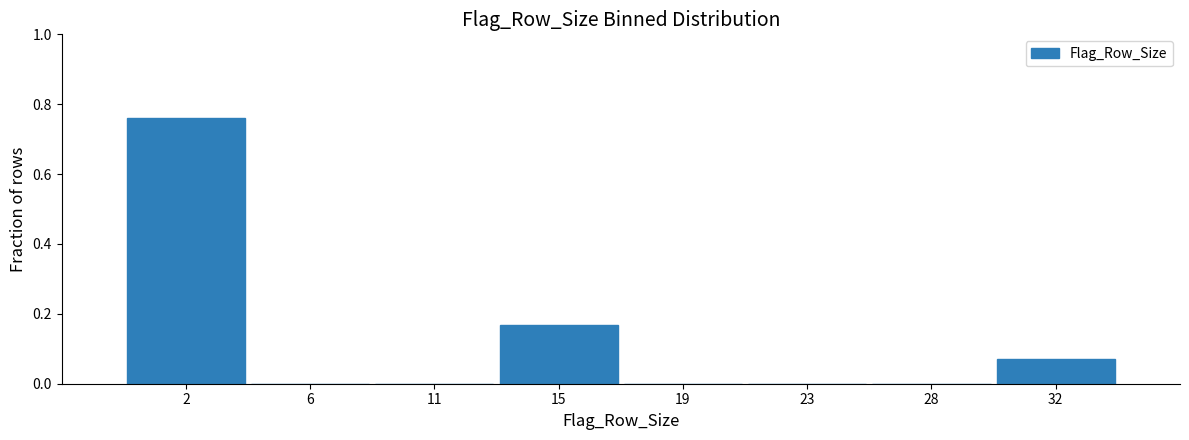

Reading left to right, list every bar in this chart as the range it spans on the x-axis followed by its height. Neither the bar edges nor the heights are printed on the chart, so give them approximately, as read against the axes.

0.00 to 4.25: 0.76
4.25 to 8.50: 0
8.50 to 12.75: 0
12.75 to 17.00: 0.16
17.00 to 21.25: 0
21.25 to 25.50: 0
25.50 to 29.75: 0
29.75 to 34.00: 0.08